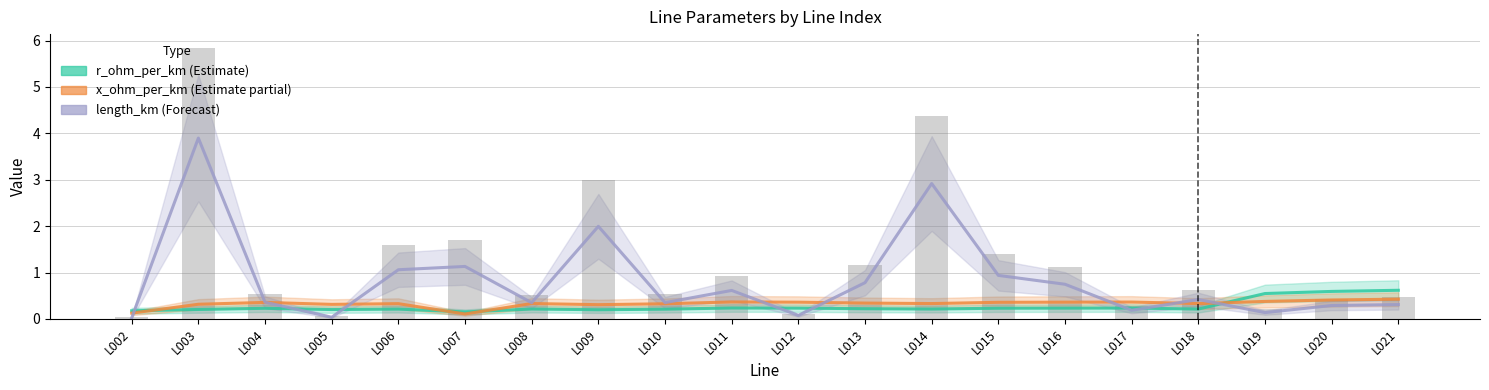

Read the r_ohm_per_km value at L010.

0.2